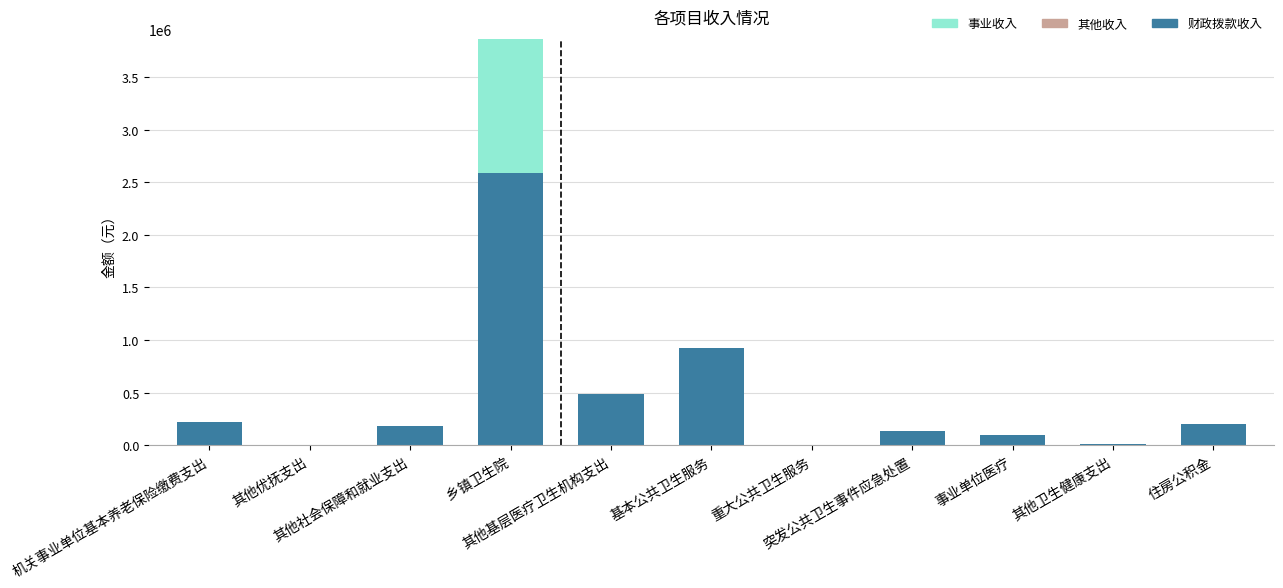

How many data points does each series have?

11